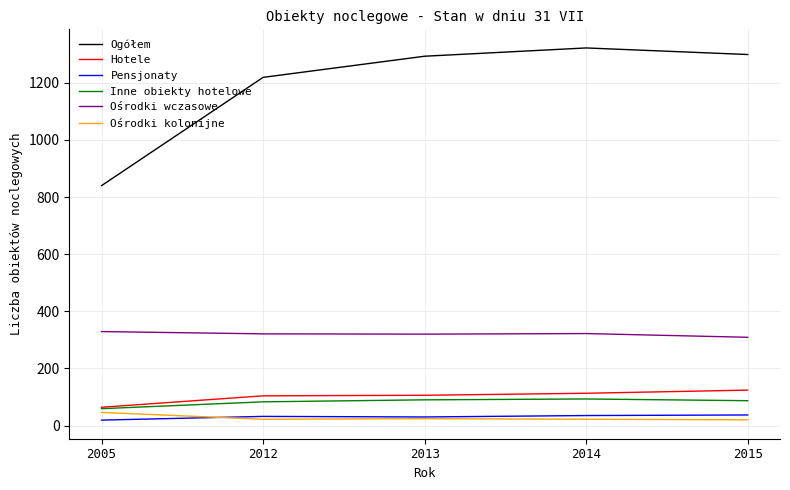

What is the sum of all Ogółem values?

5973